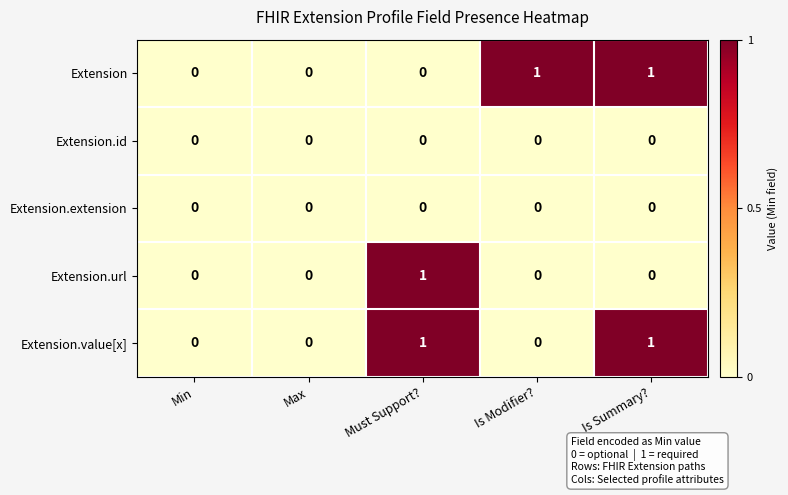

Which series changed the most between Max and Is Modifier??

Extension